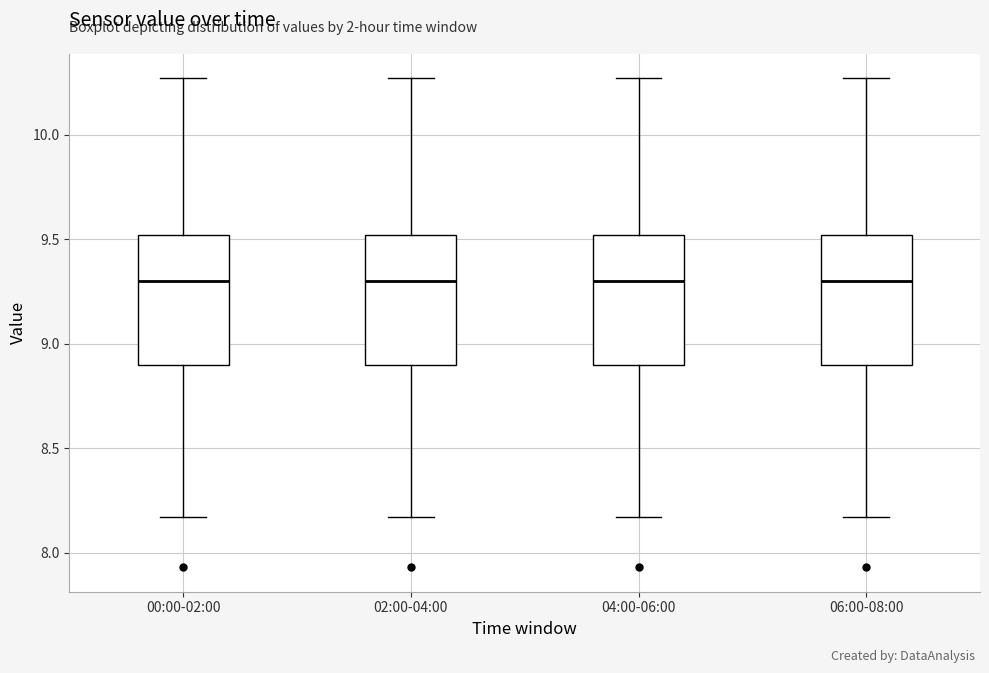

Reading left to right, read every box against the y-axis: the position of its median line, the range the box covers, and the ends of its whiskers. The values are not printed on the chart, so give them approximately, as read against the axis.

00:00-02:00: median 9.30, box 8.90 to 9.50, whiskers 8.15 to 10.25
02:00-04:00: median 9.30, box 8.90 to 9.50, whiskers 8.15 to 10.25
04:00-06:00: median 9.30, box 8.90 to 9.50, whiskers 8.15 to 10.25
06:00-08:00: median 9.30, box 8.90 to 9.50, whiskers 8.15 to 10.25